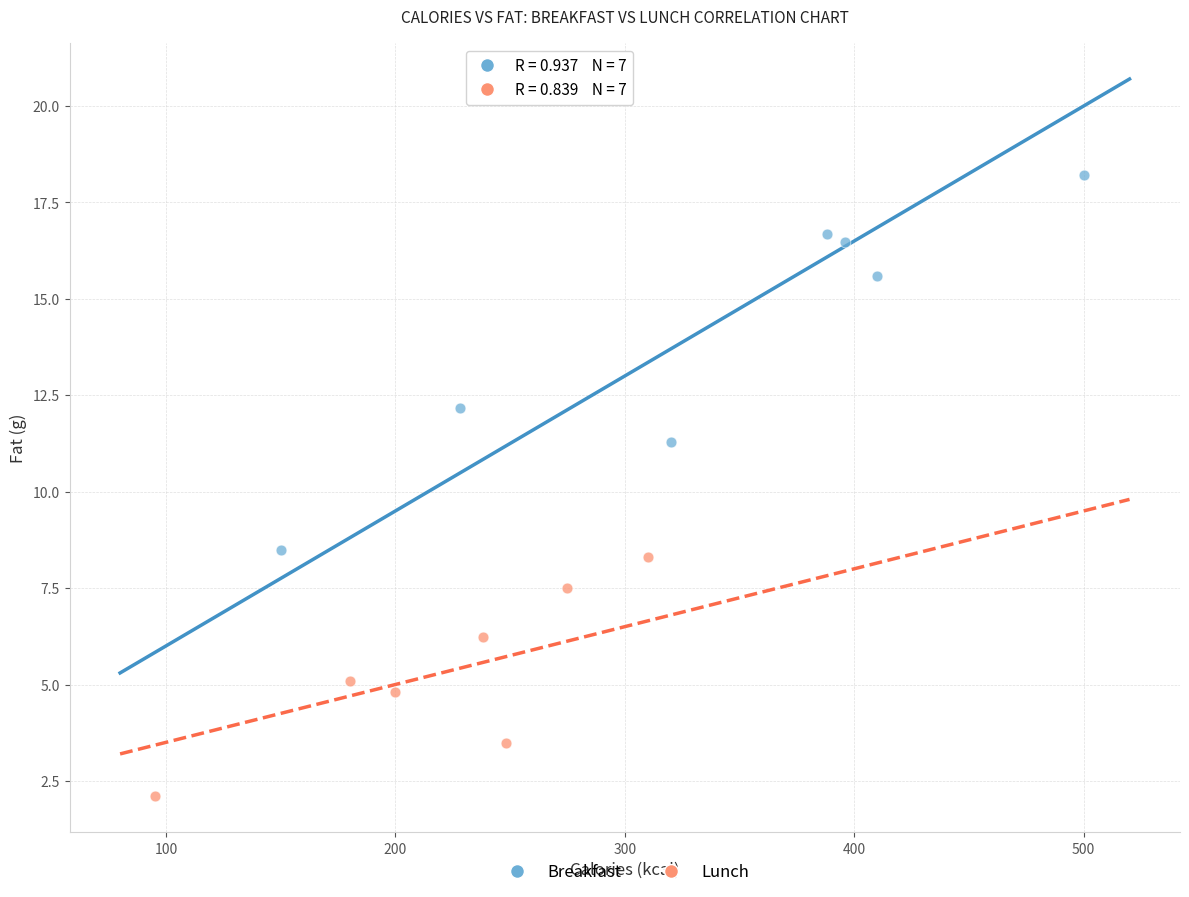

Which series contains the lowest Y value?

Lunch